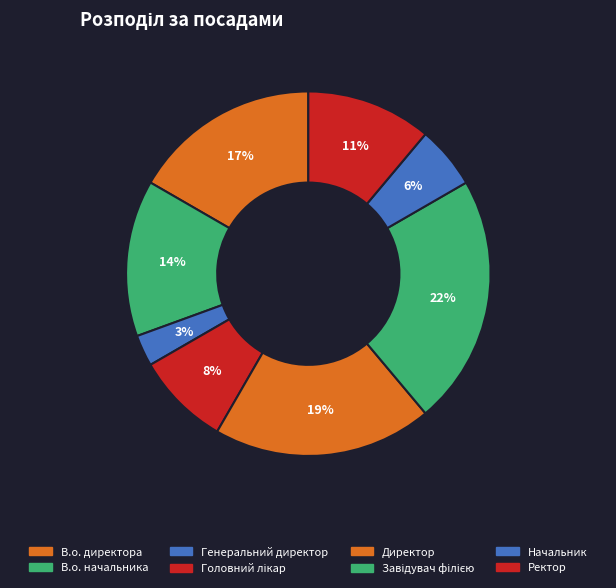

Count the number of slices in the pie.

8